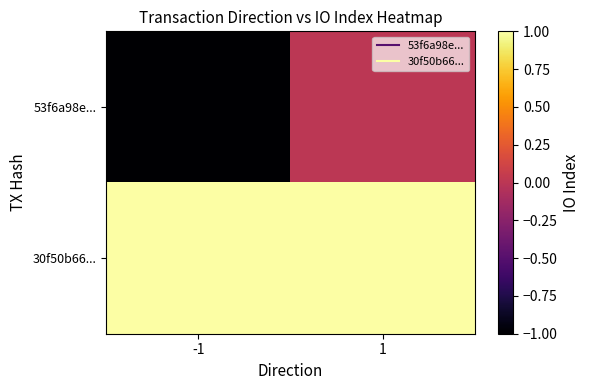

Reading left to right, list all the values displayed in this chart.

53f6a98e...: -1=-1	1=0
30f50b66...: -1=1	1=1